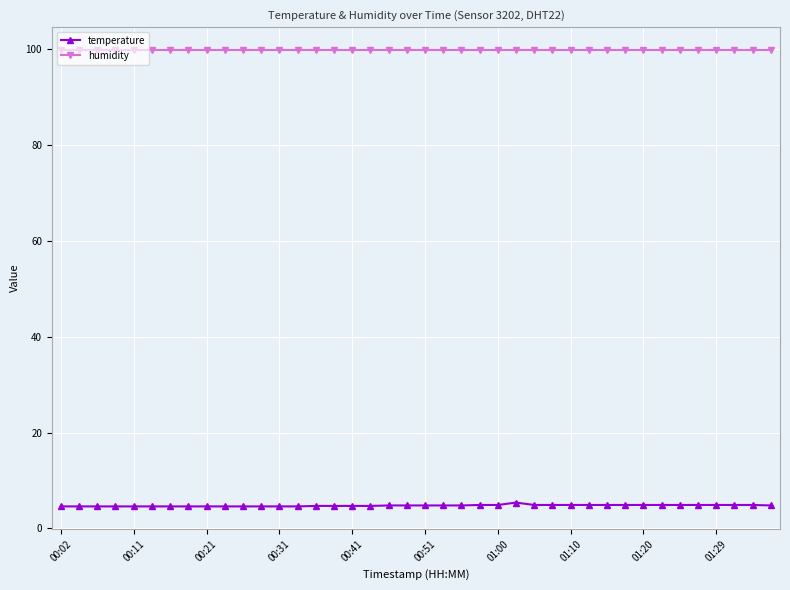

What is the average value of the temperature series?

4.8